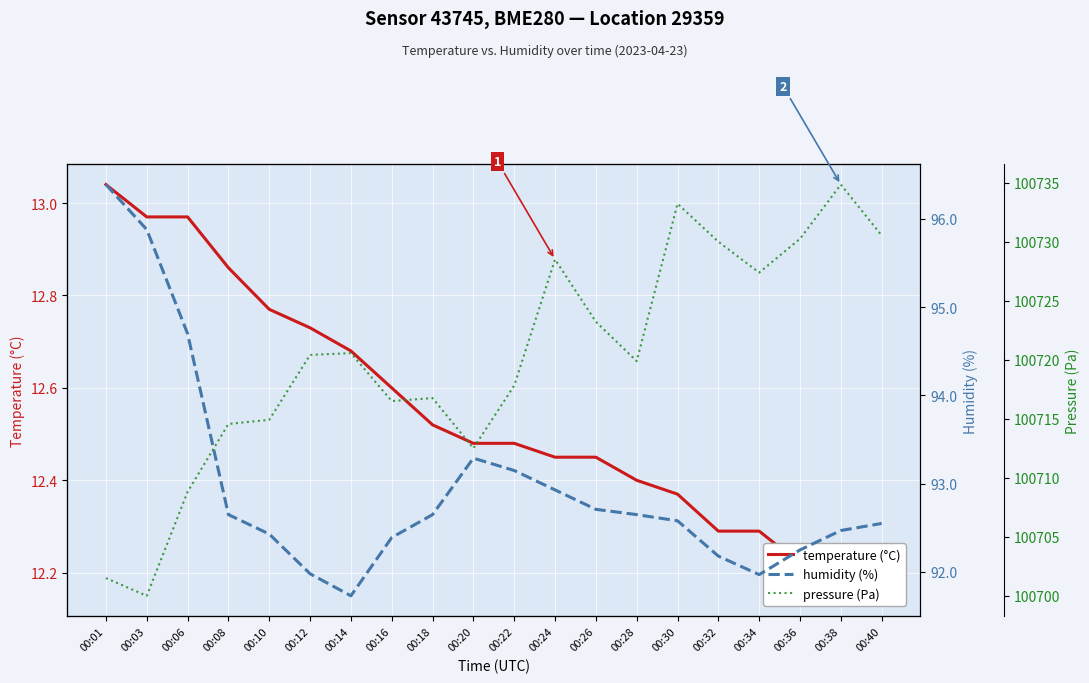

Is the value of temperature (°C) at 00:08 greater than the value of humidity (%) at 00:12?

No